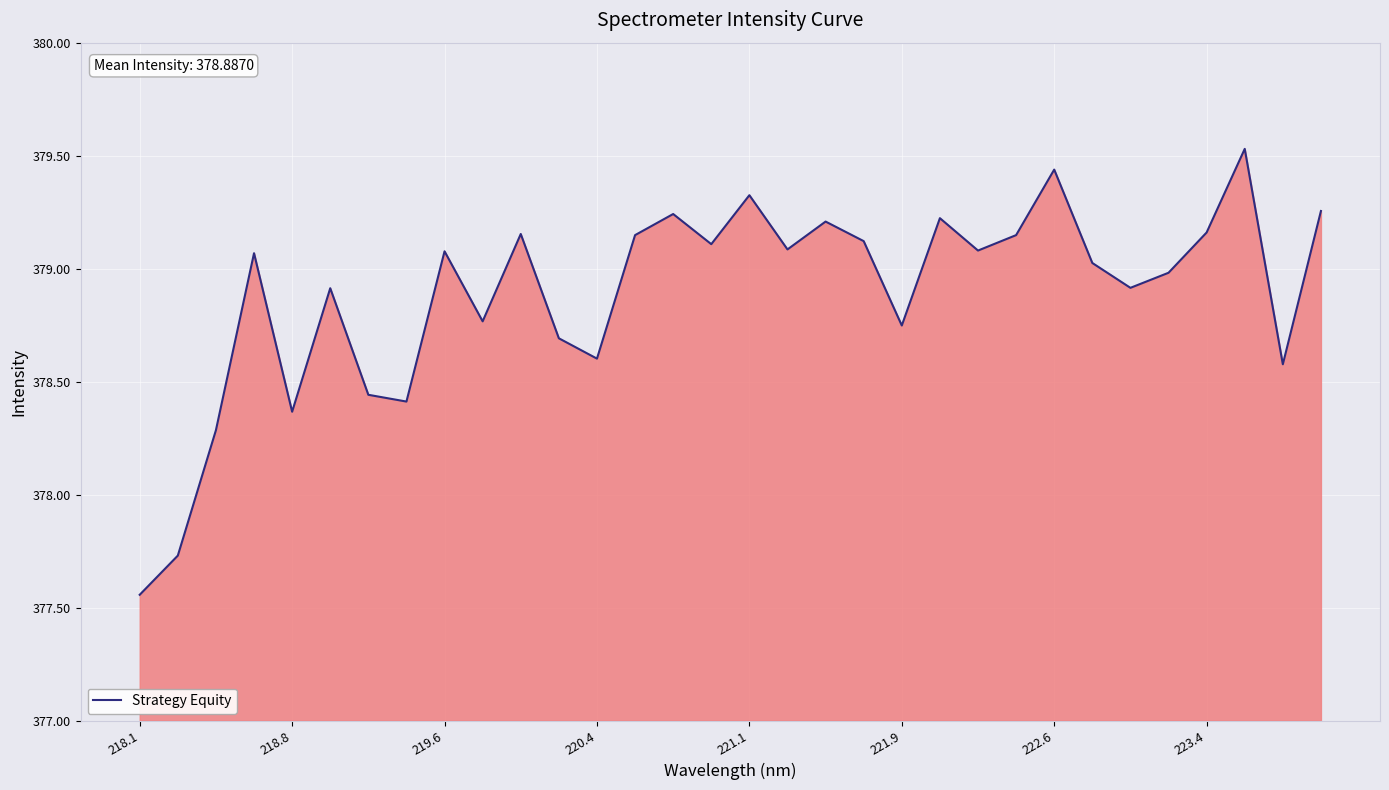

What is the greatest value displayed?

379.5